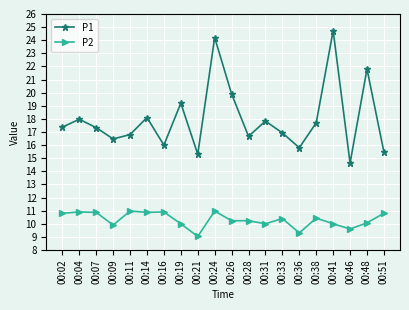

List the series in order of their overall mean, highest first.

P1, P2